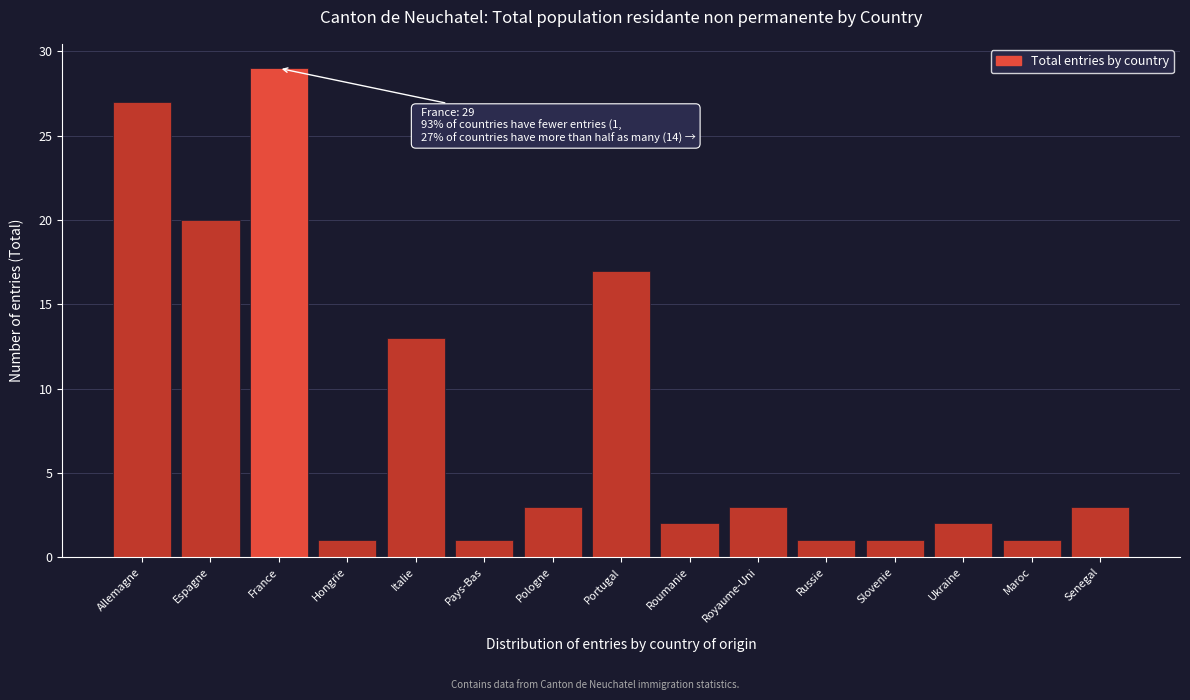

Reading right to left, list all the values displayed in this chart.

Senegal=3	Maroc=1	Ukraine=2	Slovenie=1	Russie=1	Royaume-Uni=3	Roumanie=2	Portugal=17	Pologne=3	Pays-Bas=1	Italie=13	Hongrie=1	France=29	Espagne=20	Allemagne=27